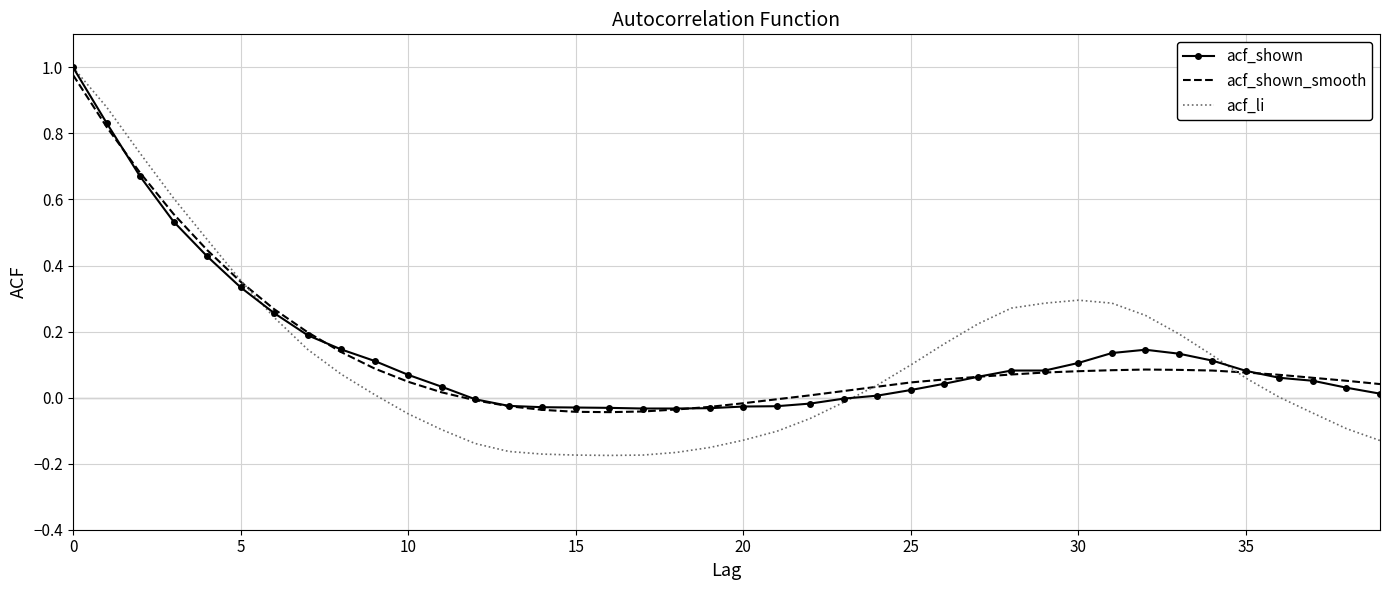

What is the difference between the maximum and minimum values in the acf_li series?

1.2